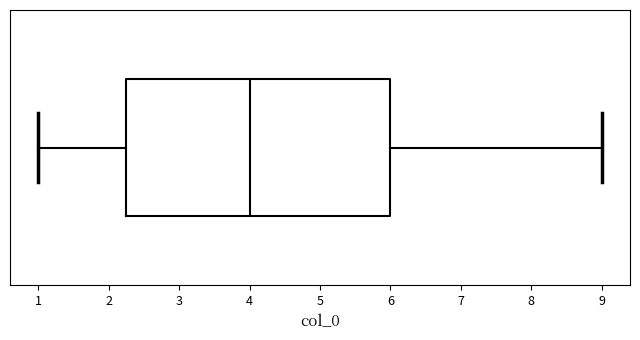

Read this box plot against the x-axis: the position of the median line, the range covered by the box, and the ends of both whiskers. The values are not printed on the chart, so give them approximately, as read against the axis.

median 4.0, box 2.3 to 6.0, whiskers 1.0 to 9.0